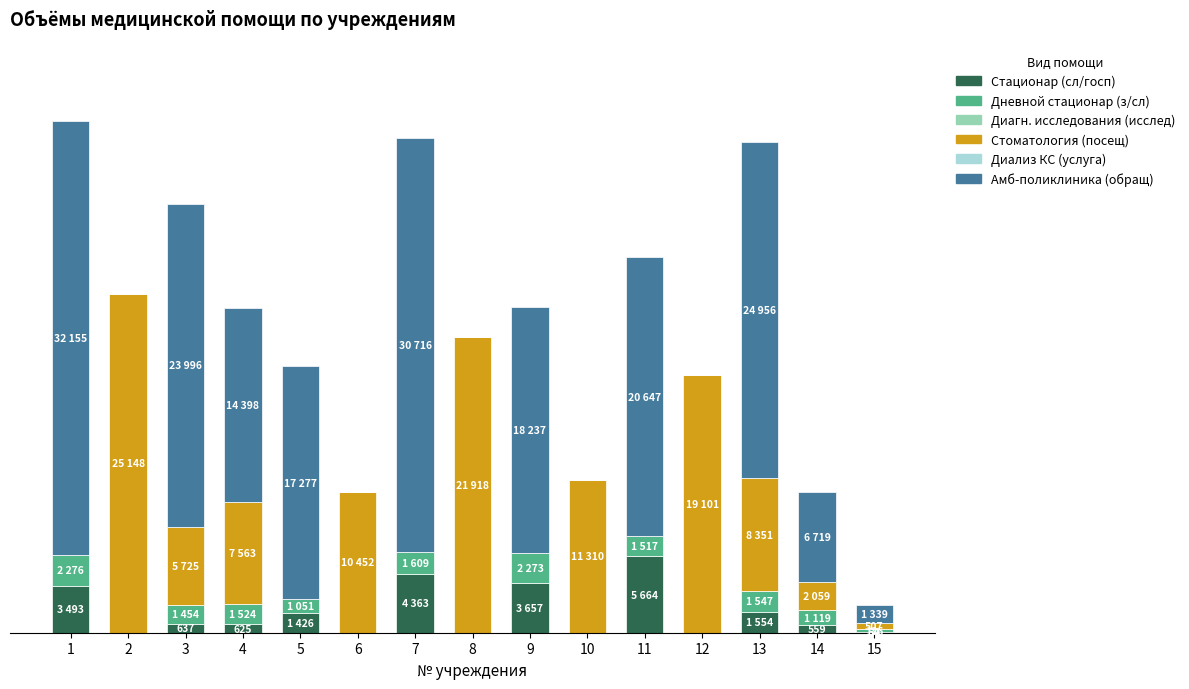

Does the chart contain stacked bars?

Yes